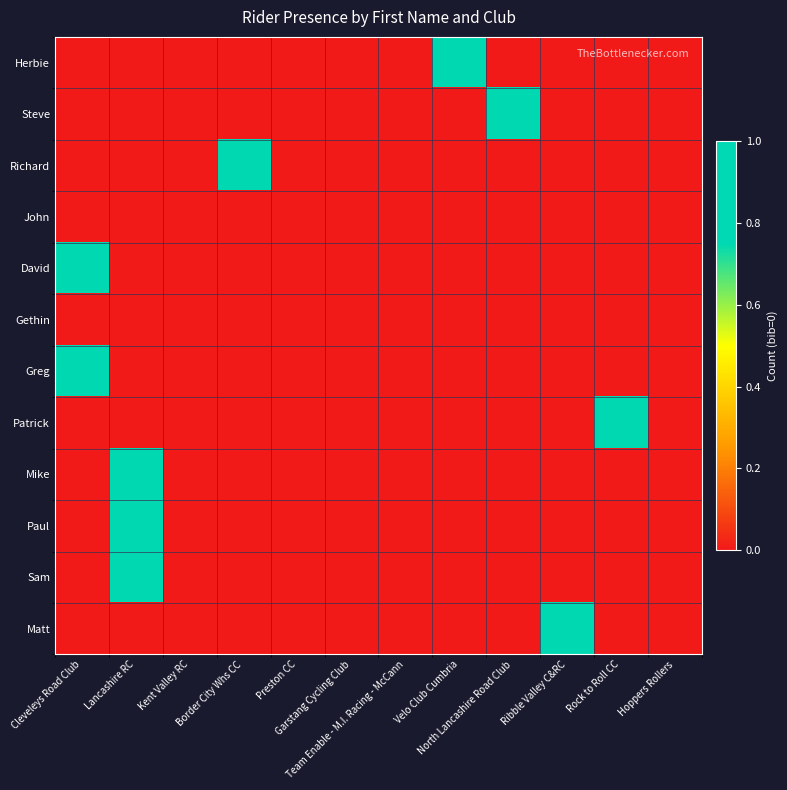

How many data points does each series have?

12